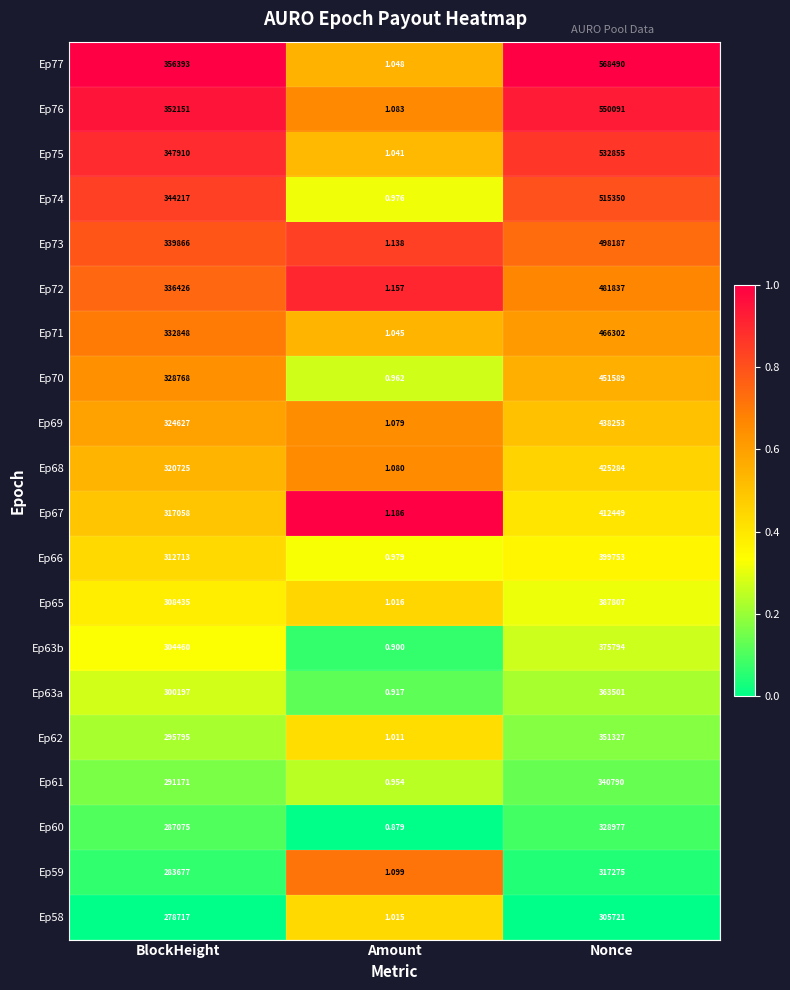

Which series has the largest range (max minus min)?

Ep77